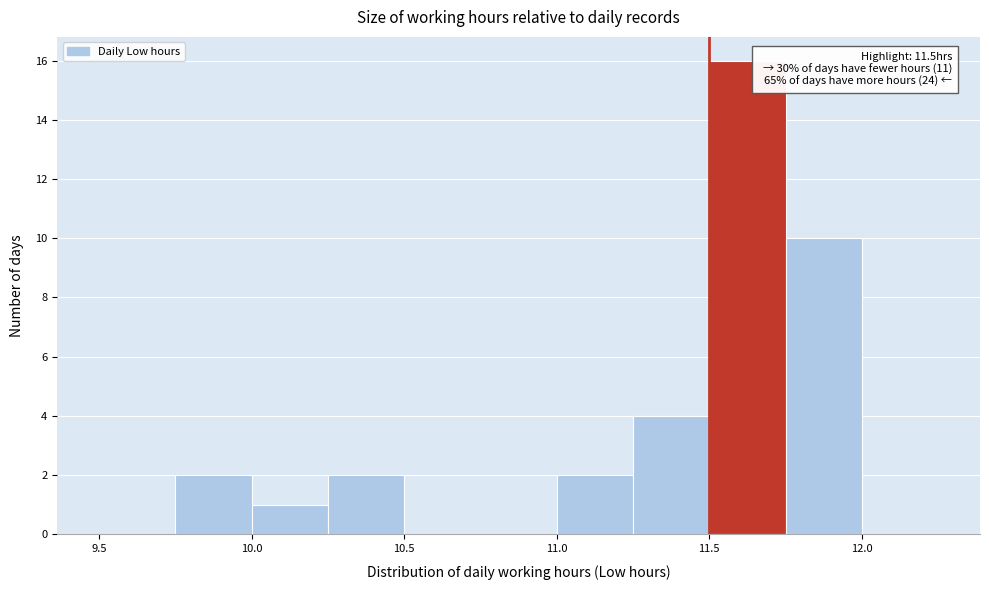

Over which range of the x-axis is the bar tallest?

11.50 to 11.75